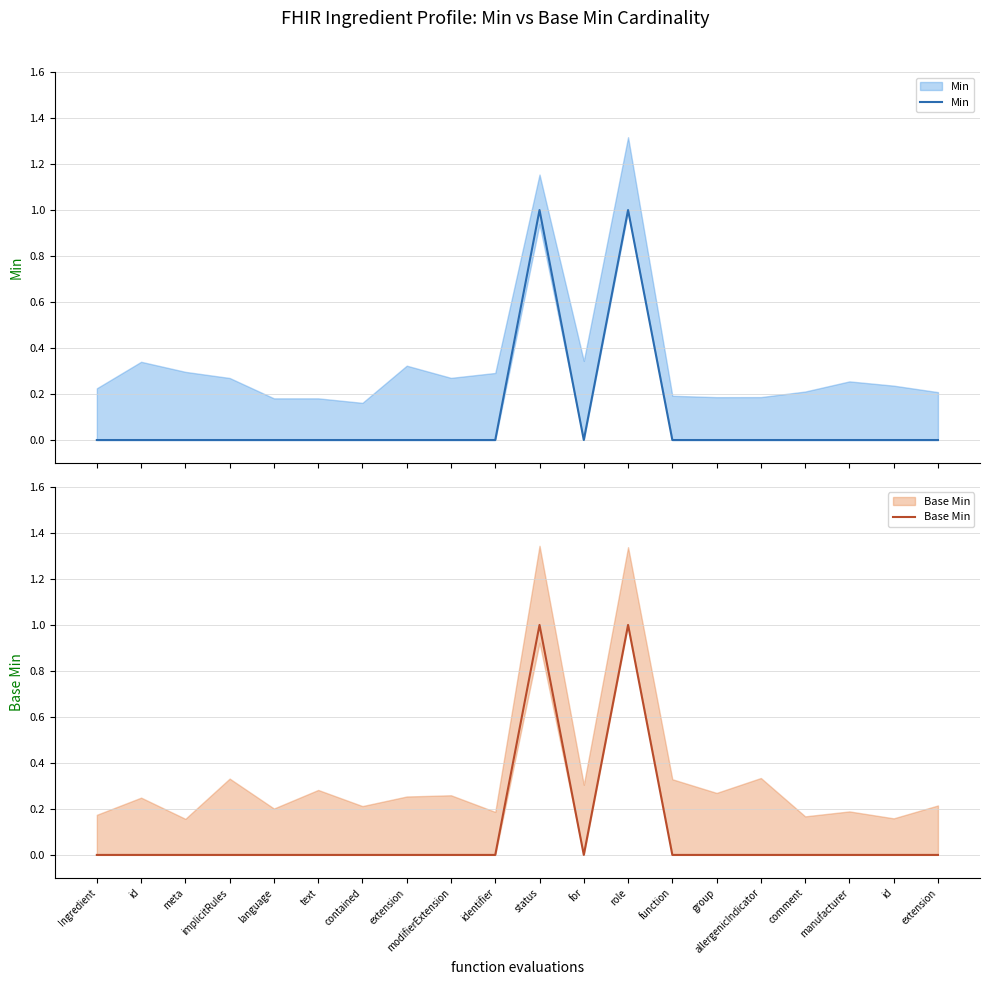

Is it true that Base Min equals 2 at status?

False